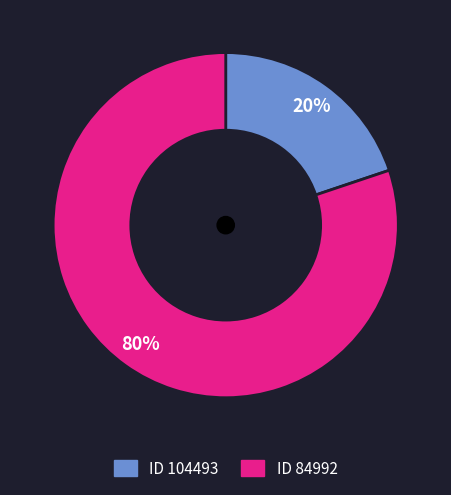

Does any single category account for the majority?

Yes